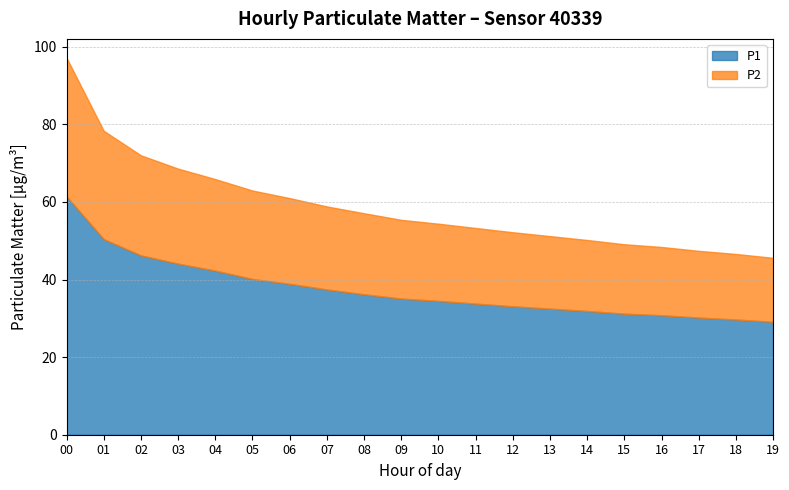

The value of P1 at 04 is 42.3. True or false?

True